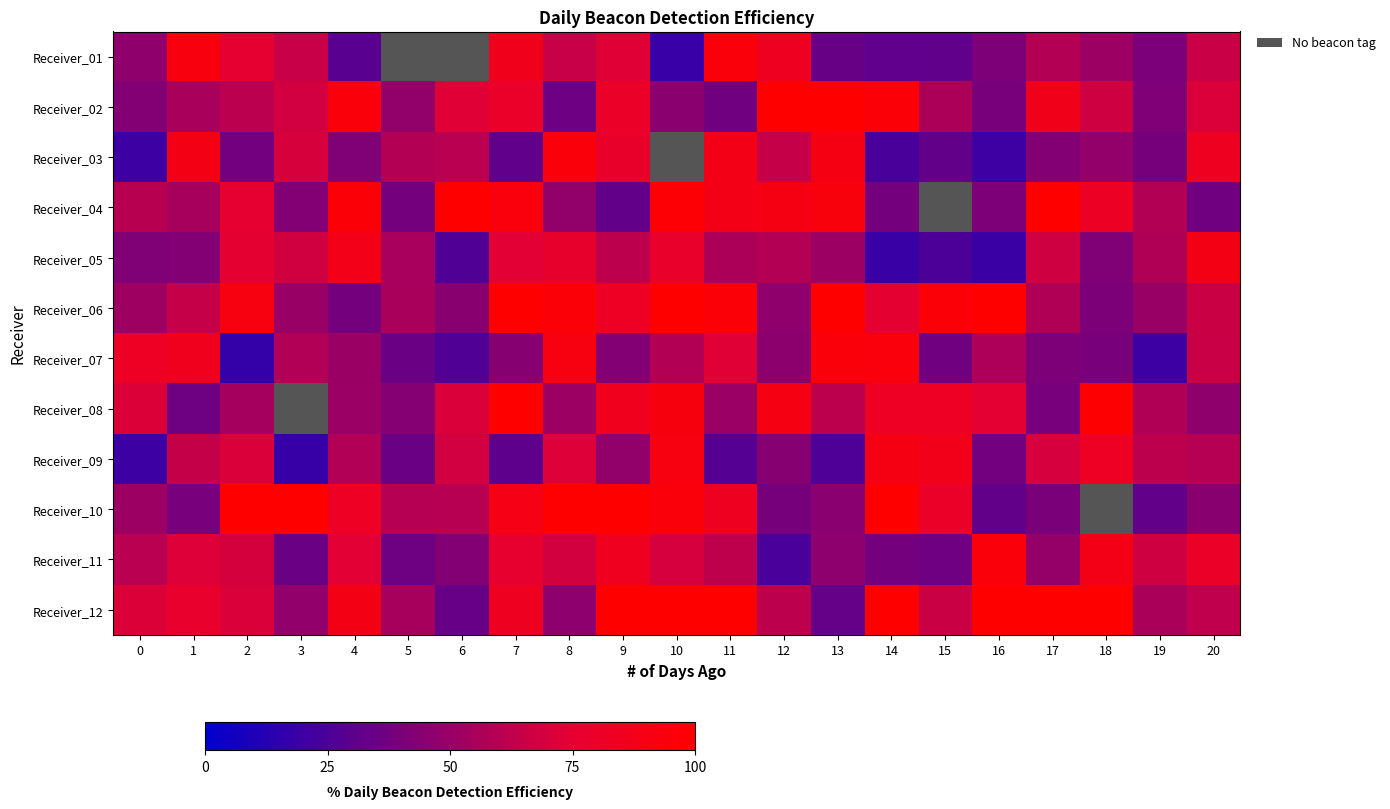

What is the maximum value shown in the chart?

100.0